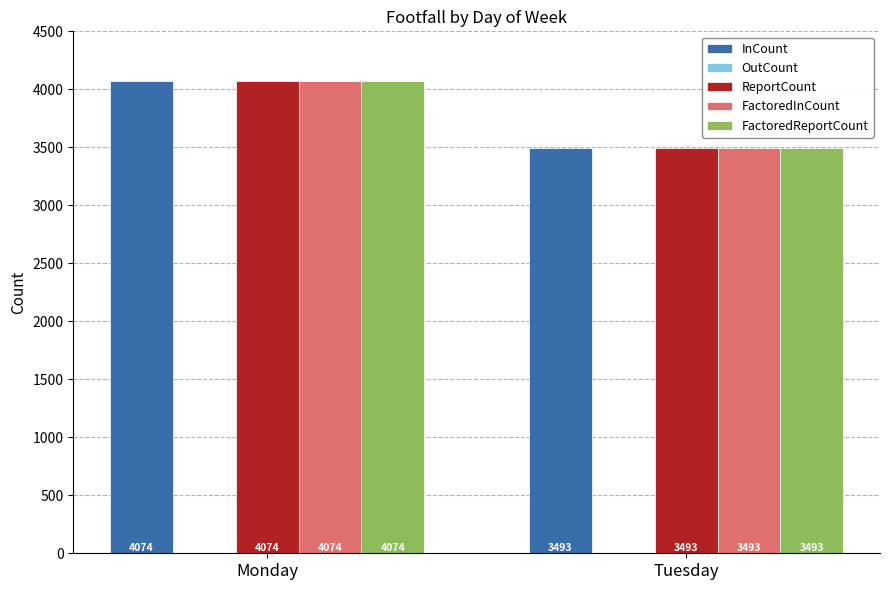

What is the total value across all series at Tuesday?

13972